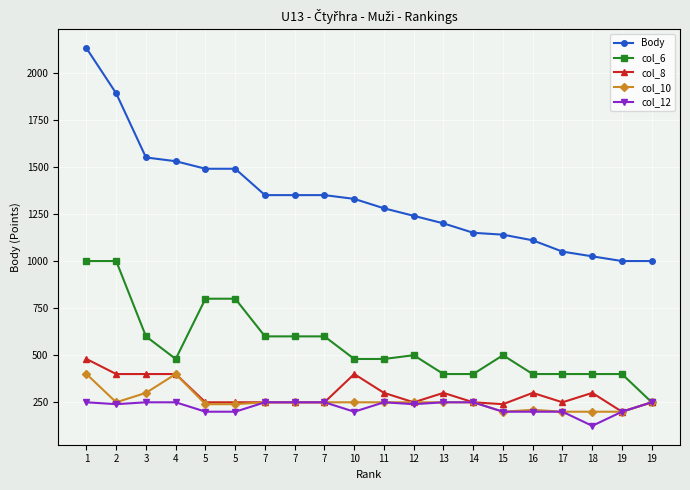

How many lines are shown in the chart?

5